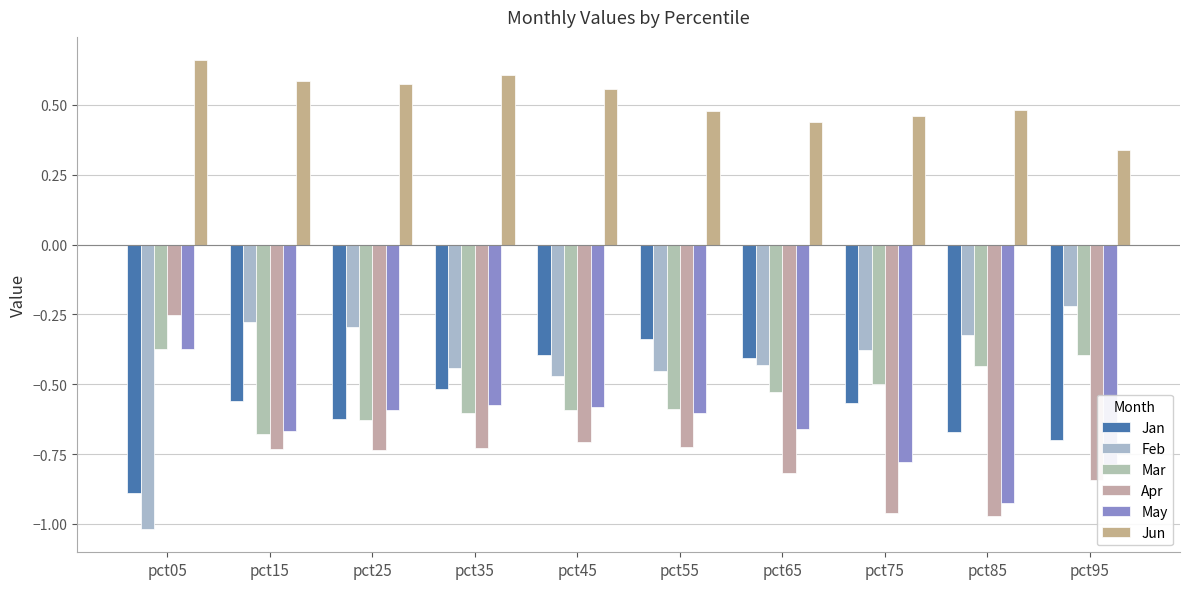

What is the value of the Jun bar at the 7th from the left?

0.4